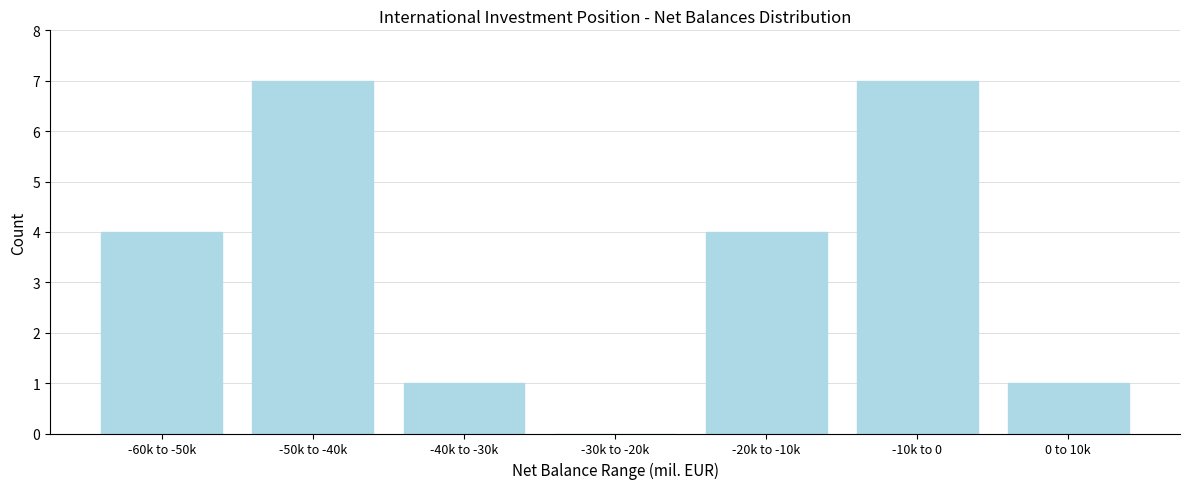

Reading left to right, list all the values displayed in this chart.

-60k to -50k=4	-50k to -40k=7	-40k to -30k=1	-30k to -20k=0	-20k to -10k=4	-10k to 0=7	0 to 10k=1